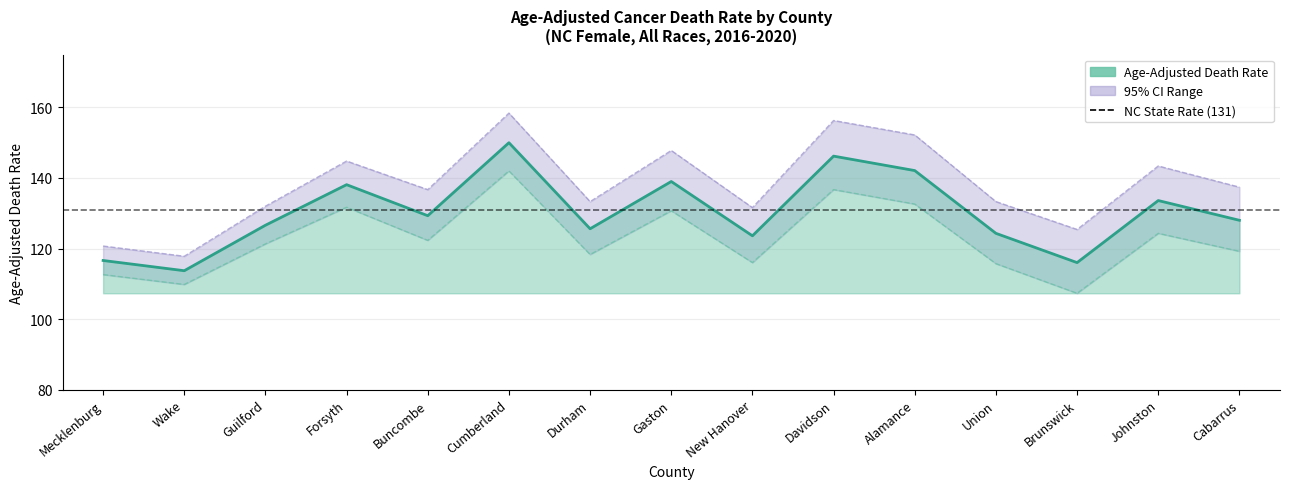

True or false: Upper CI has a value of 133.3 at Union.

True